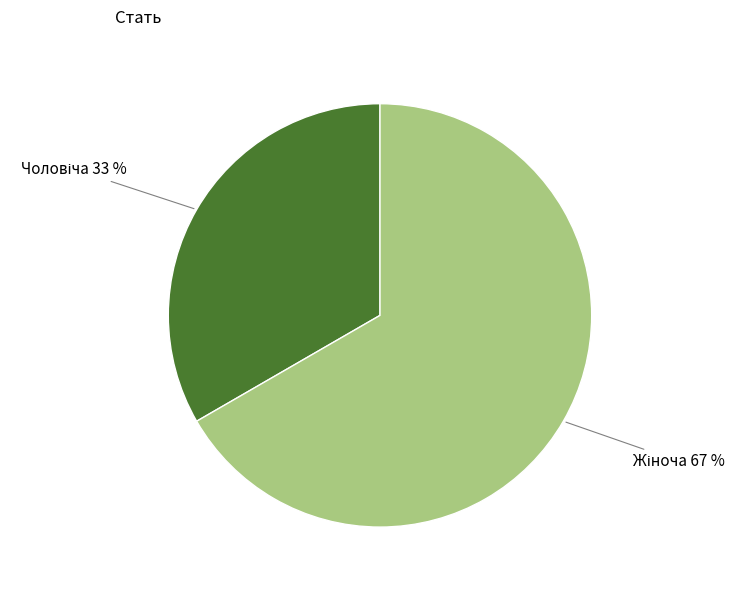

Is there a majority slice in this chart?

Yes